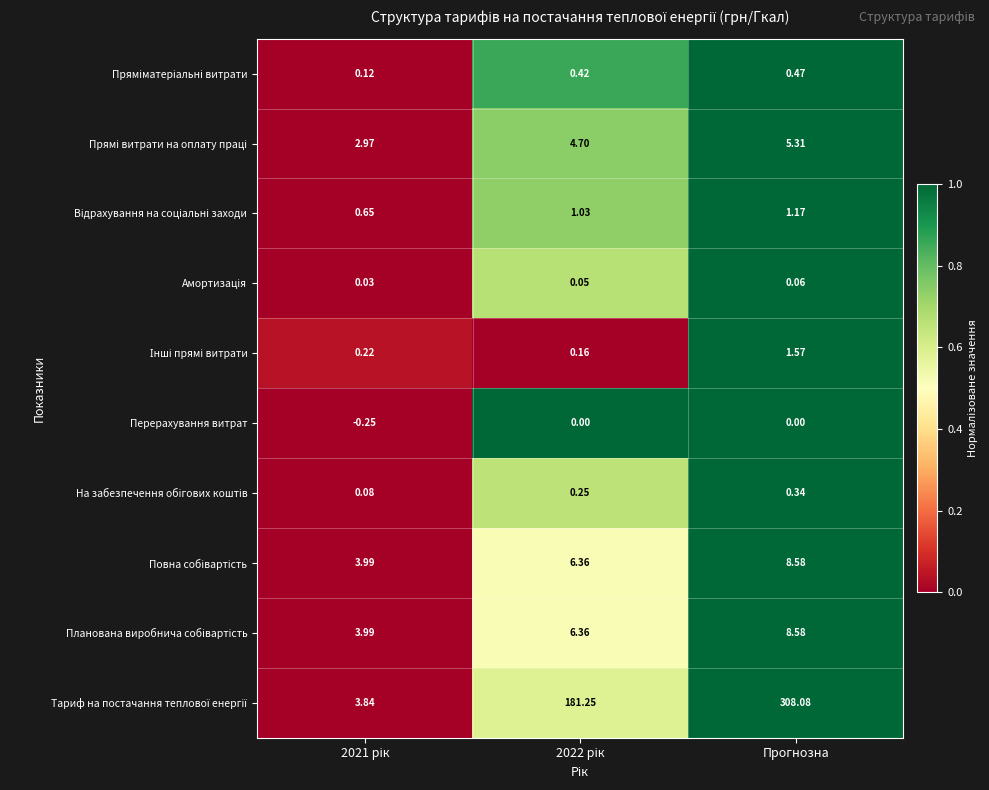

What is the maximum value shown in the chart?

308.1